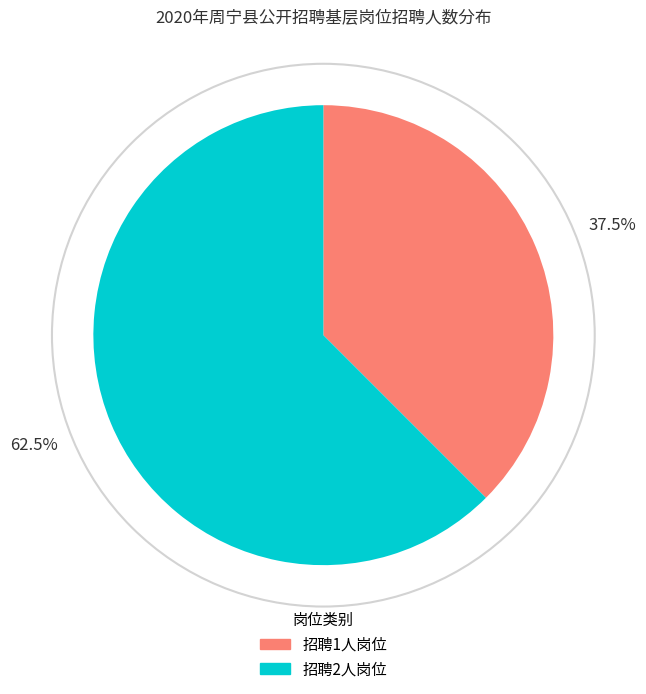

Is 62.5% the majority of the pie?

Yes